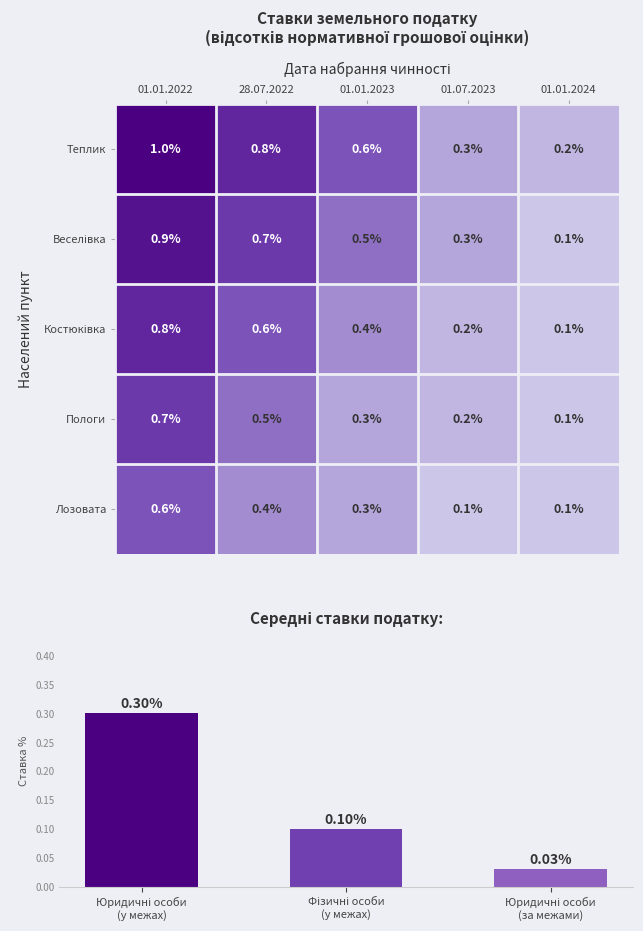

Is the value of Пологи at 28.07.2022 greater than the value of Лозовата at 01.01.2023?

Yes